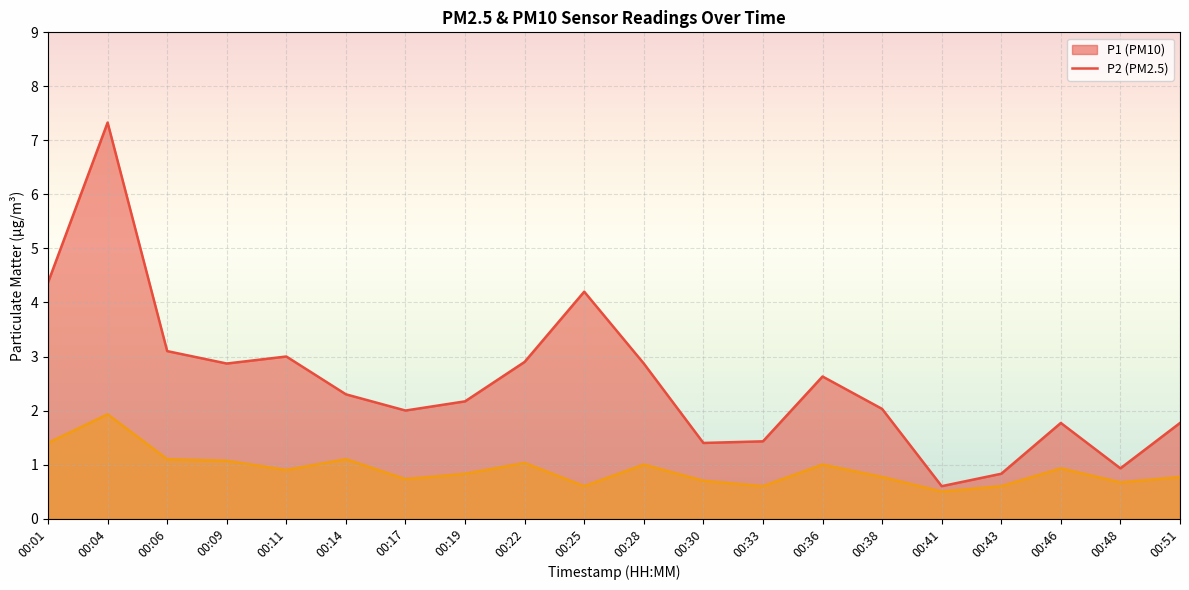

Is the value of P1 (PM10) line at 00:01 greater than the value of P2 (PM2.5) line at 00:33?

Yes